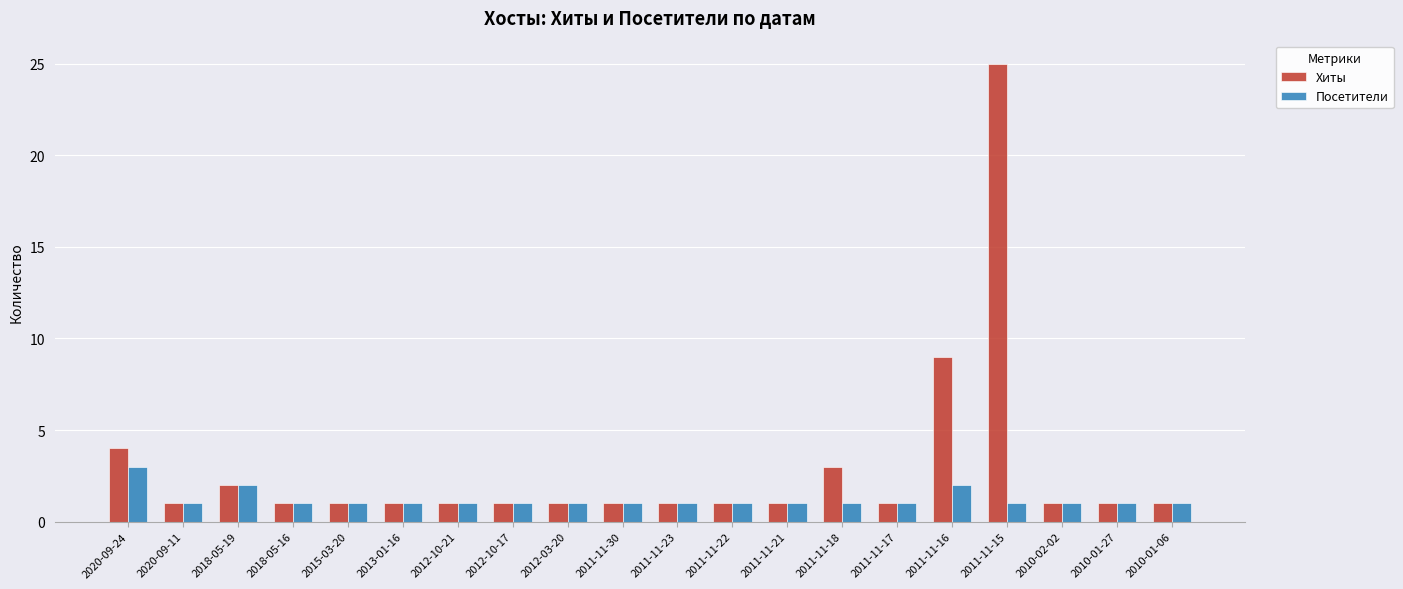

Count the number of data series in this chart.

2